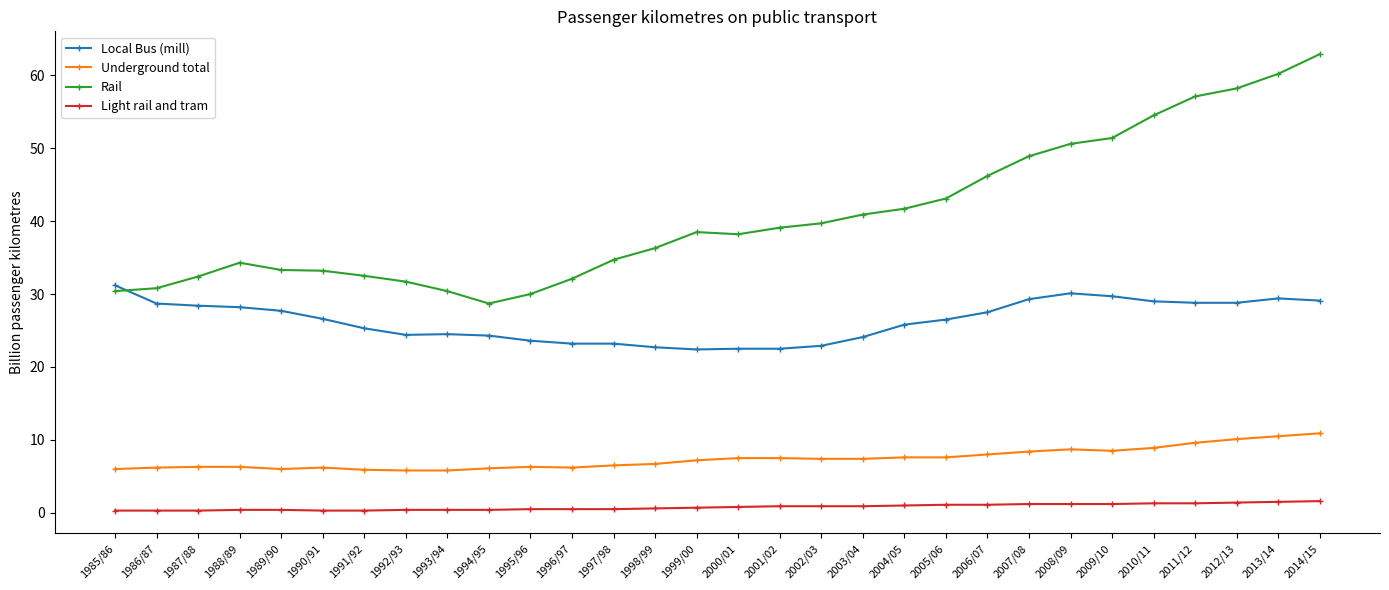

Where does the Local Bus (mill) series first go above 26?

1985/86